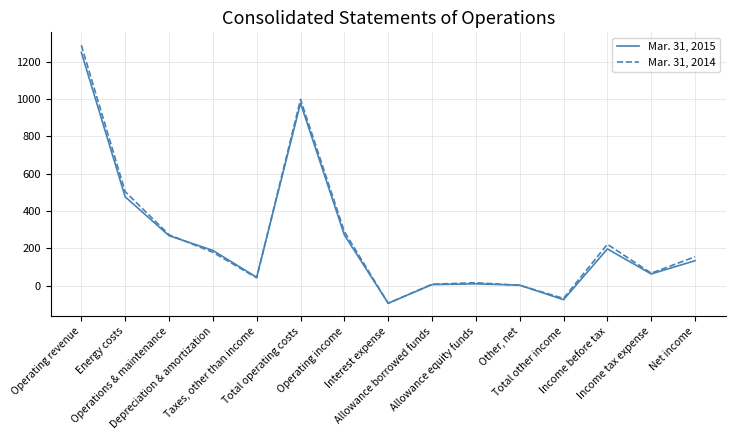

List the series in order of their overall mean, highest first.

Mar. 31, 2014, Mar. 31, 2015